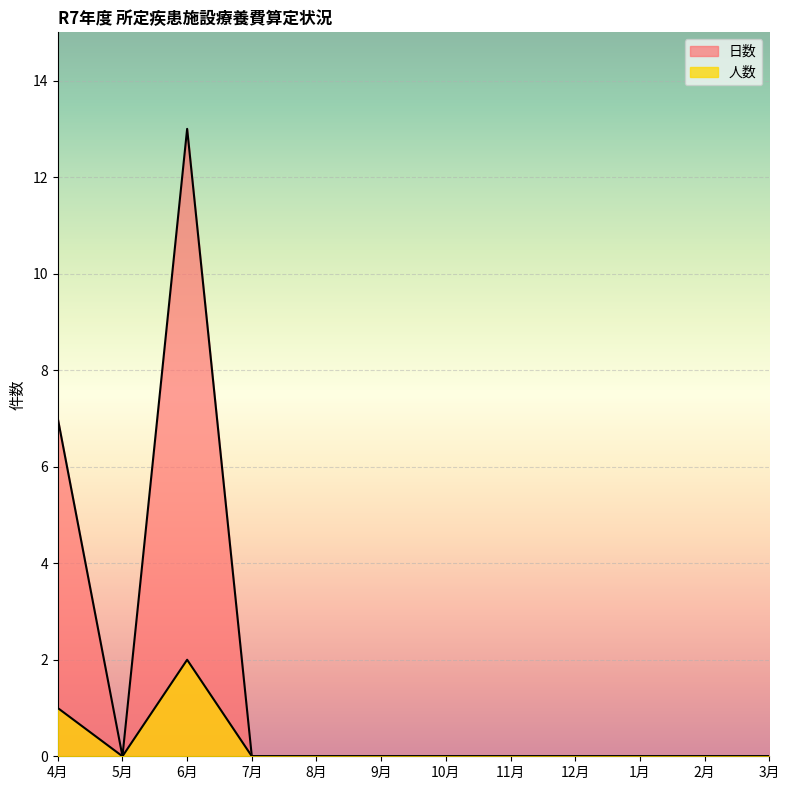

What is the label of the 1st point from the left?

4月